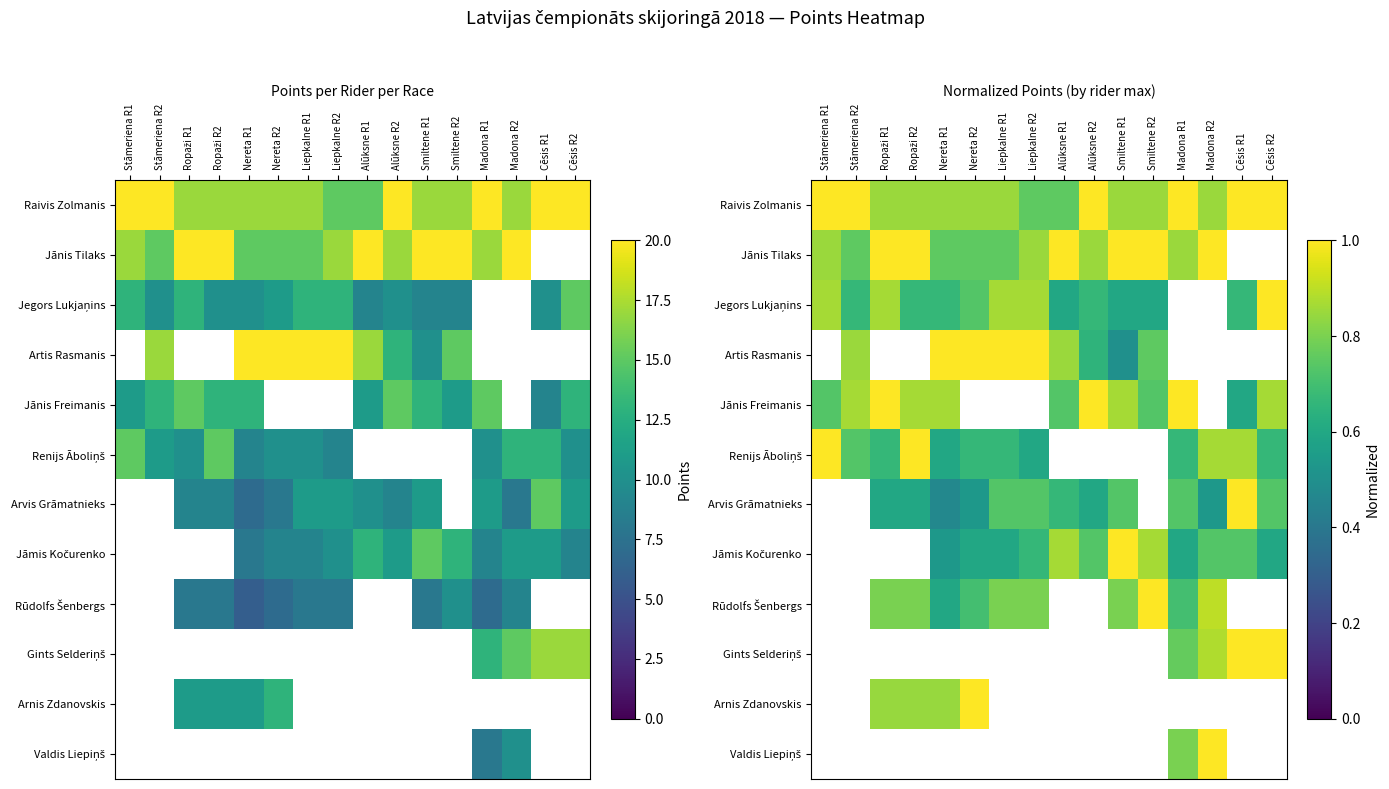

Where does the Arvis Grāmatnieks series first go above 0?

Ropaži R1